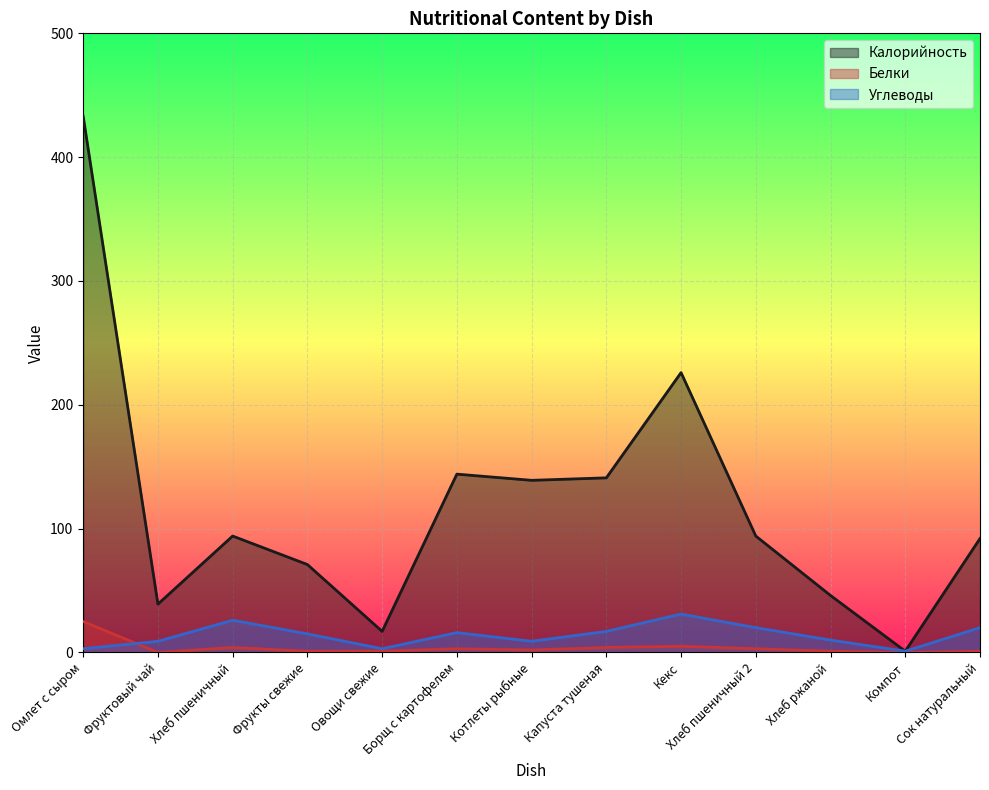

How many values in Белки are above zero?

11